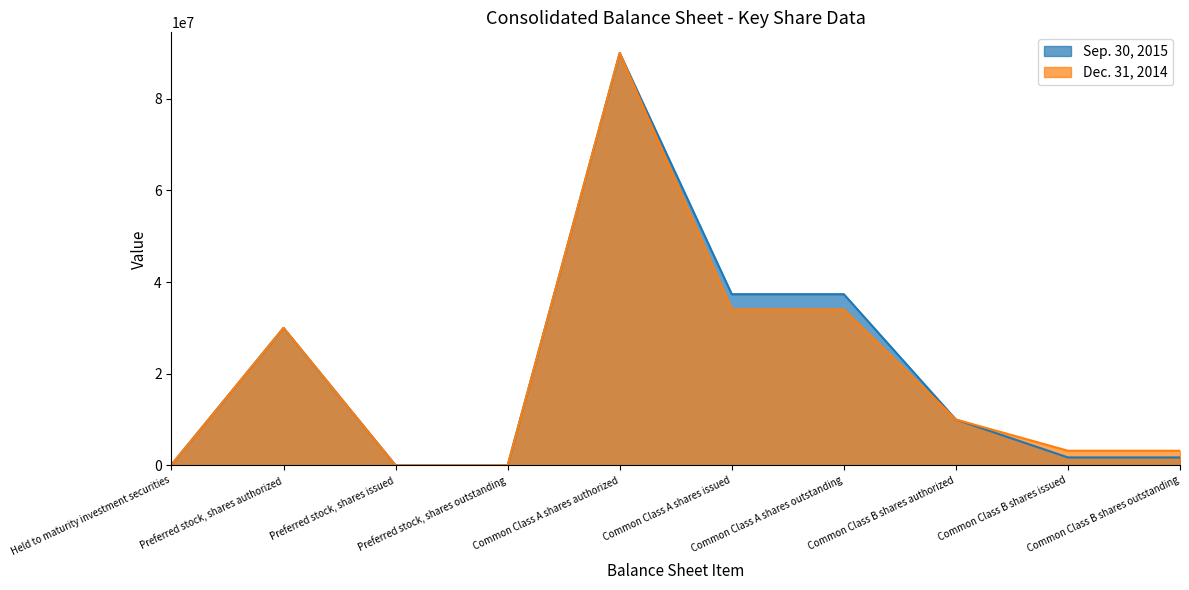

Is it true that Dec. 31, 2014 equals 59179 at Held to maturity investment securities?

False